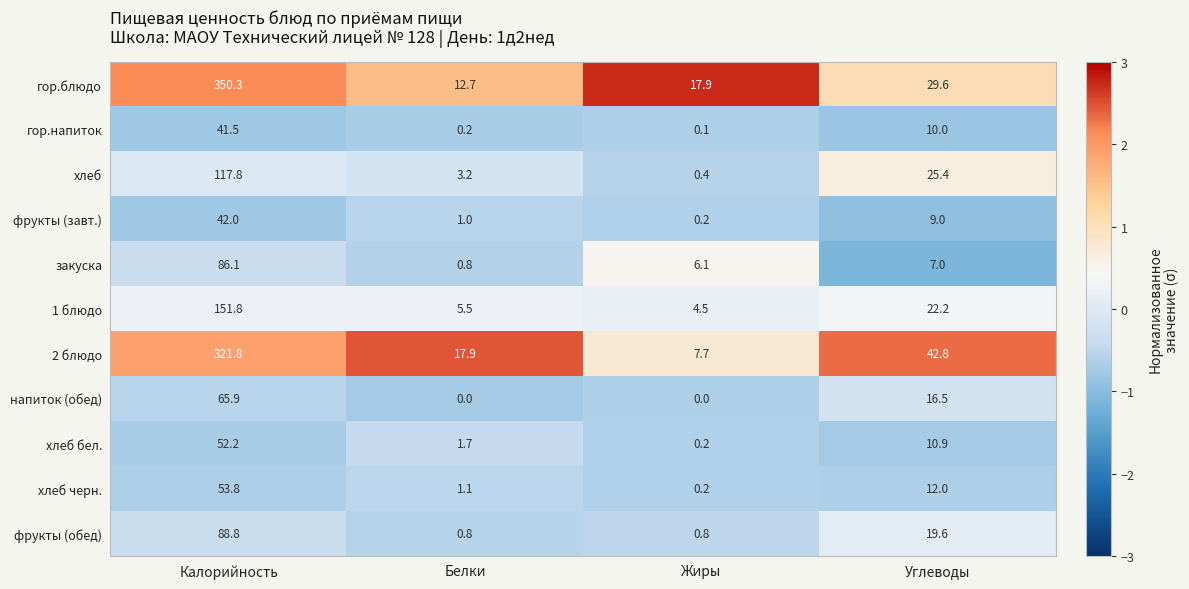

True or false: 2 блюдо has a value of 7.7 at Жиры.

True